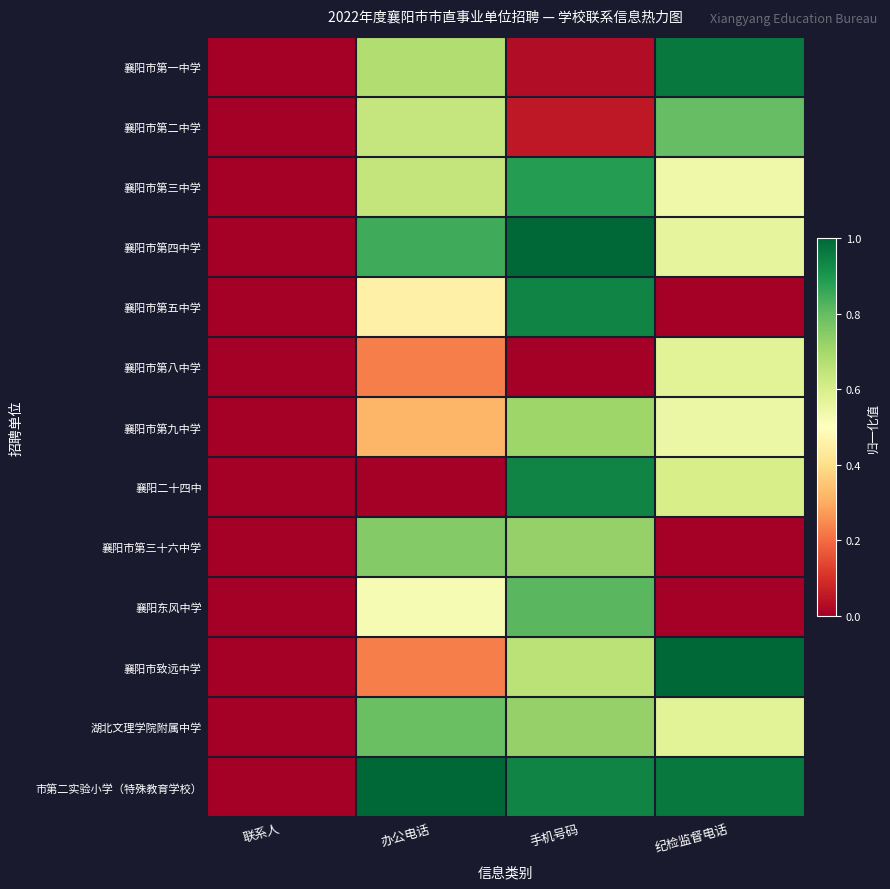

At which category does the chart reach its peak across all series?

手机号码